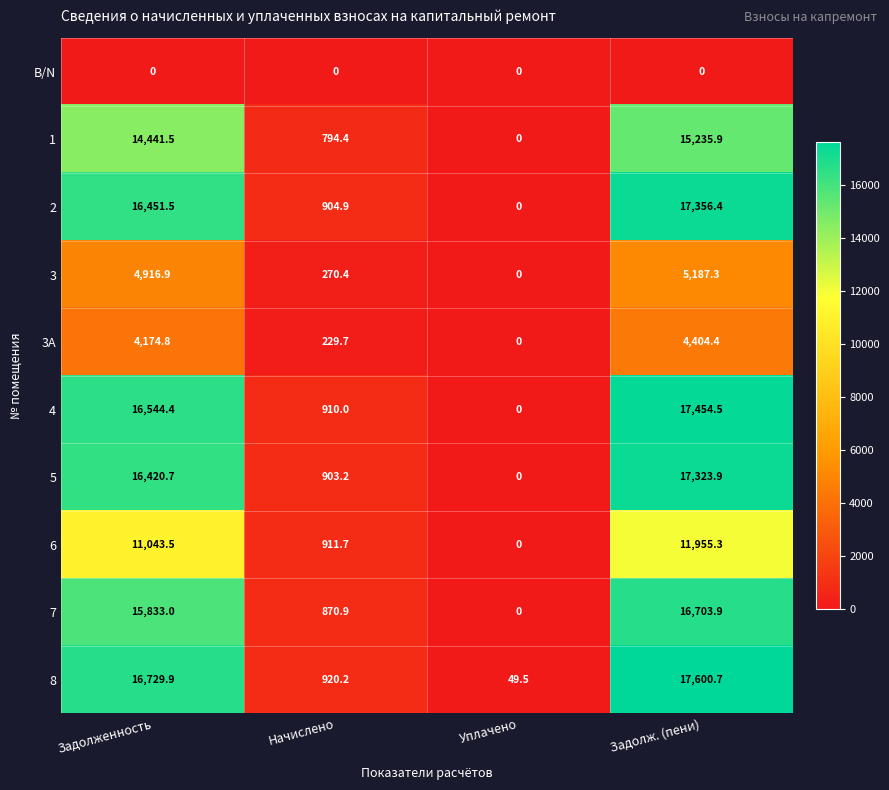

Which series changed the most between Начислено and Уплачено?

6